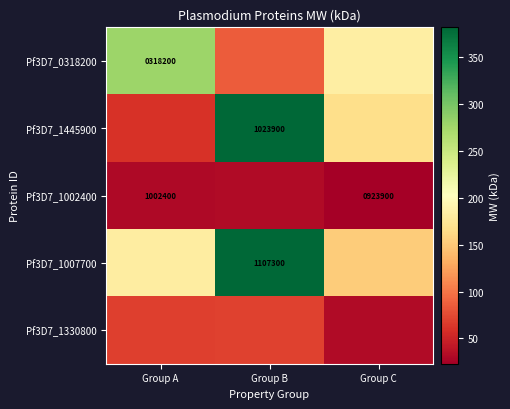

What is the difference between the Pf3D7_1002400 values at Group A and Group C?

78500.0